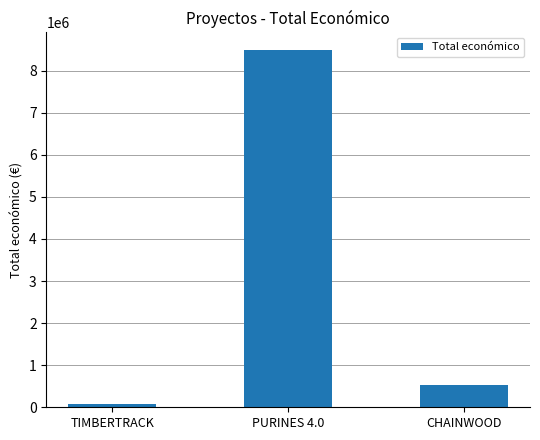

Is it true that the value at CHAINWOOD is 539000?

True